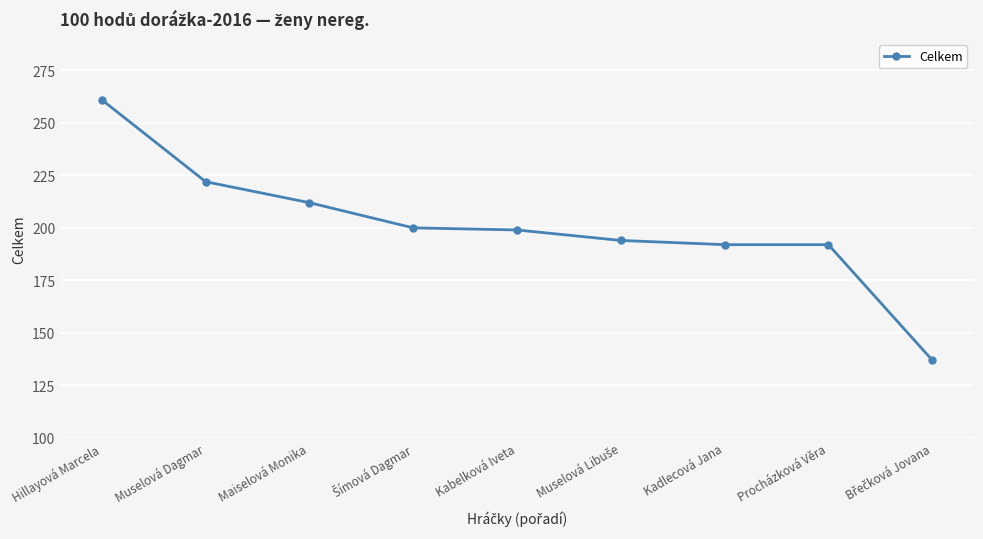

What is the ratio of the value at Muselová Dagmar to the value at Maiselová Monika?

1.0